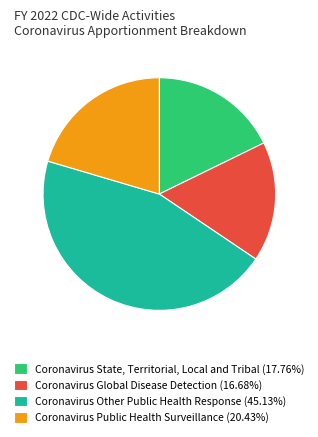

True or false: Coronavirus State, Territorial, Local and Tribal accounts for 18% of the total.

True